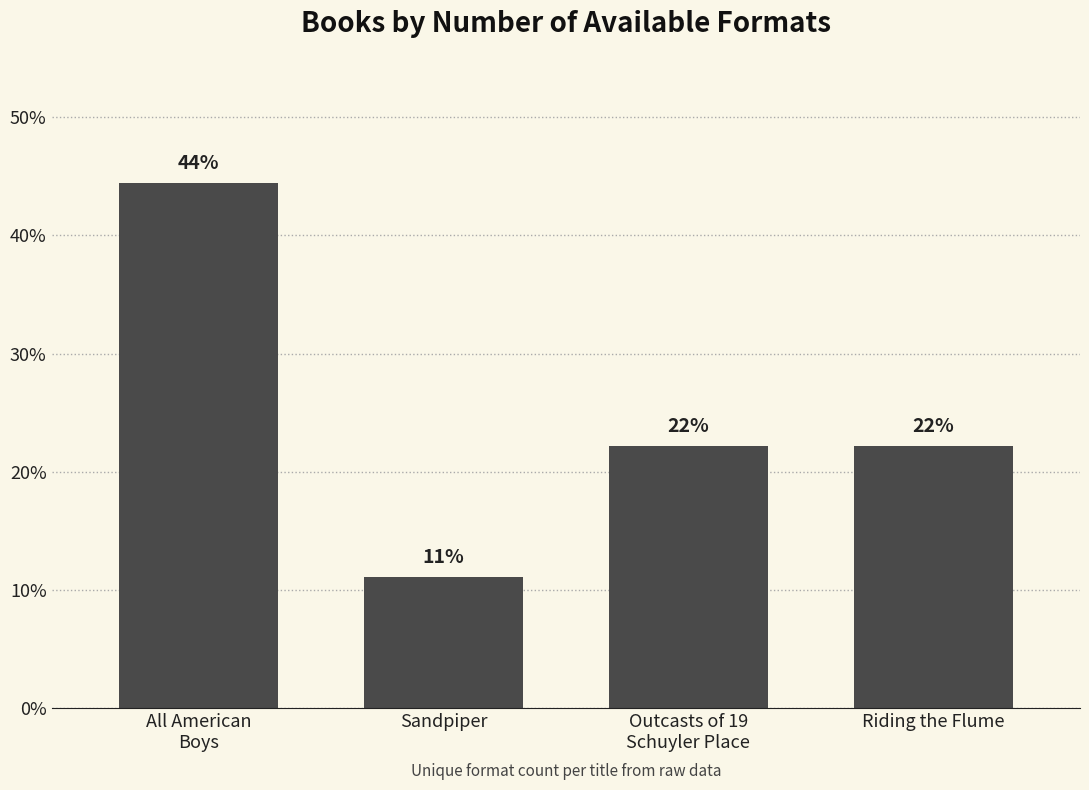

How many bars are there in total?

4